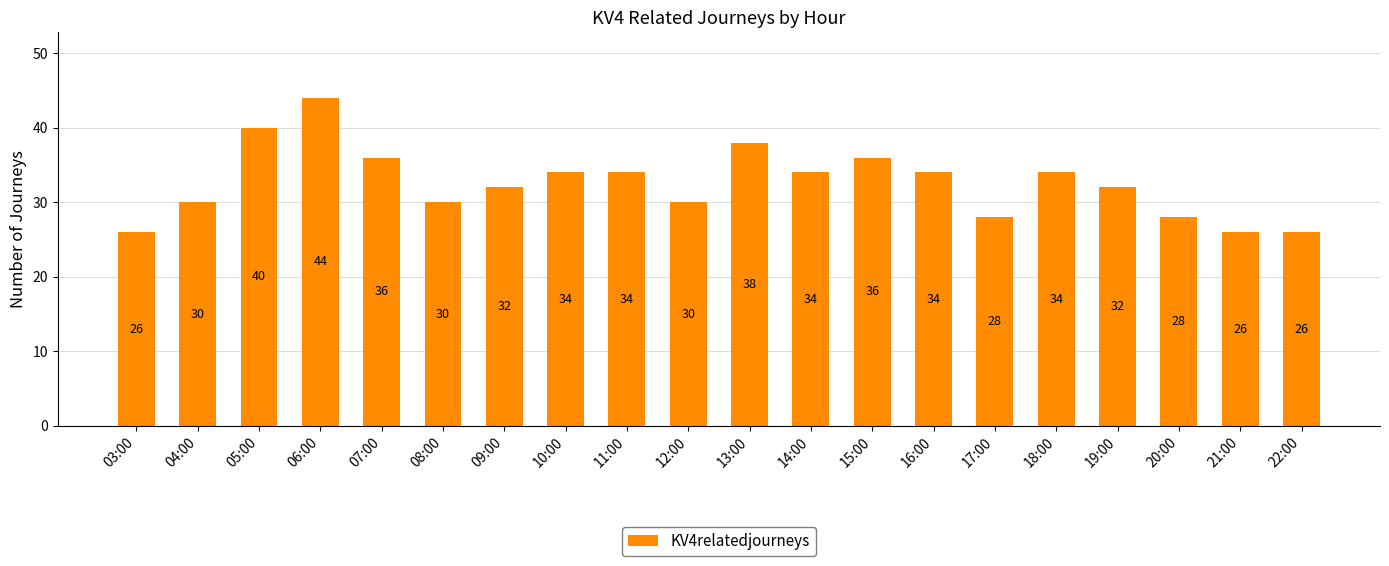

Between 21:00 and 17:00, which is larger?

17:00